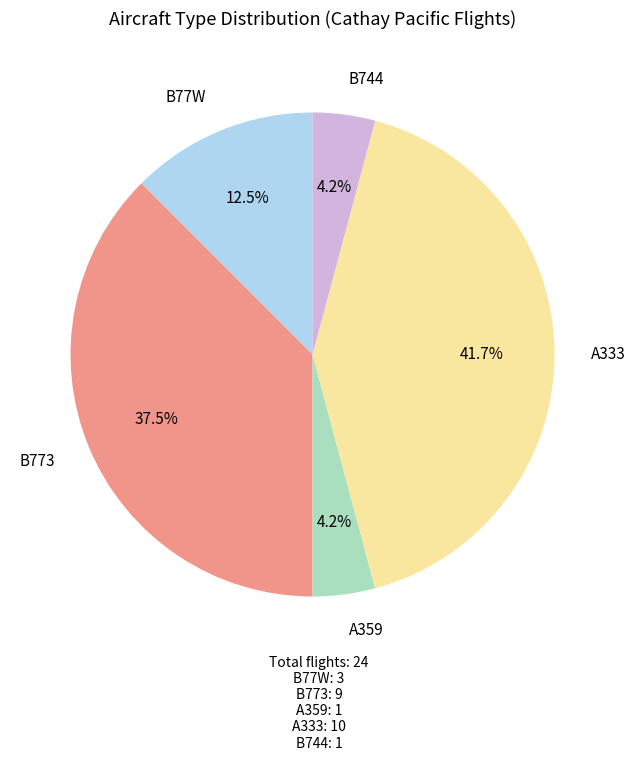

Is there a majority slice in this chart?

No